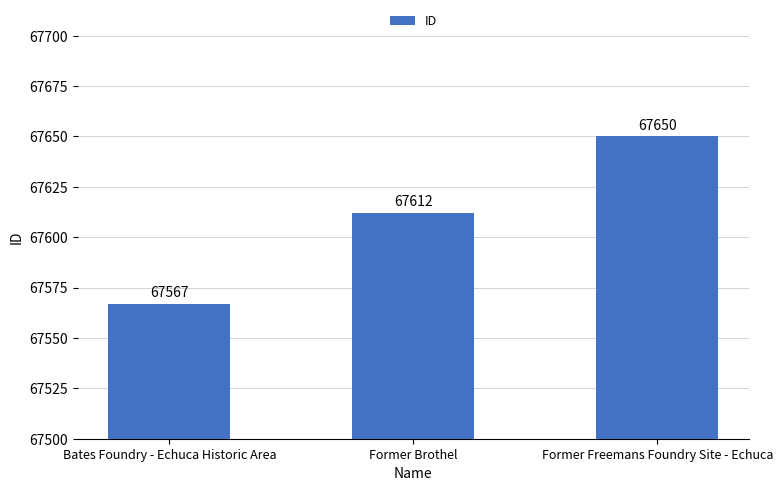

Does the chart contain any negative values?

No